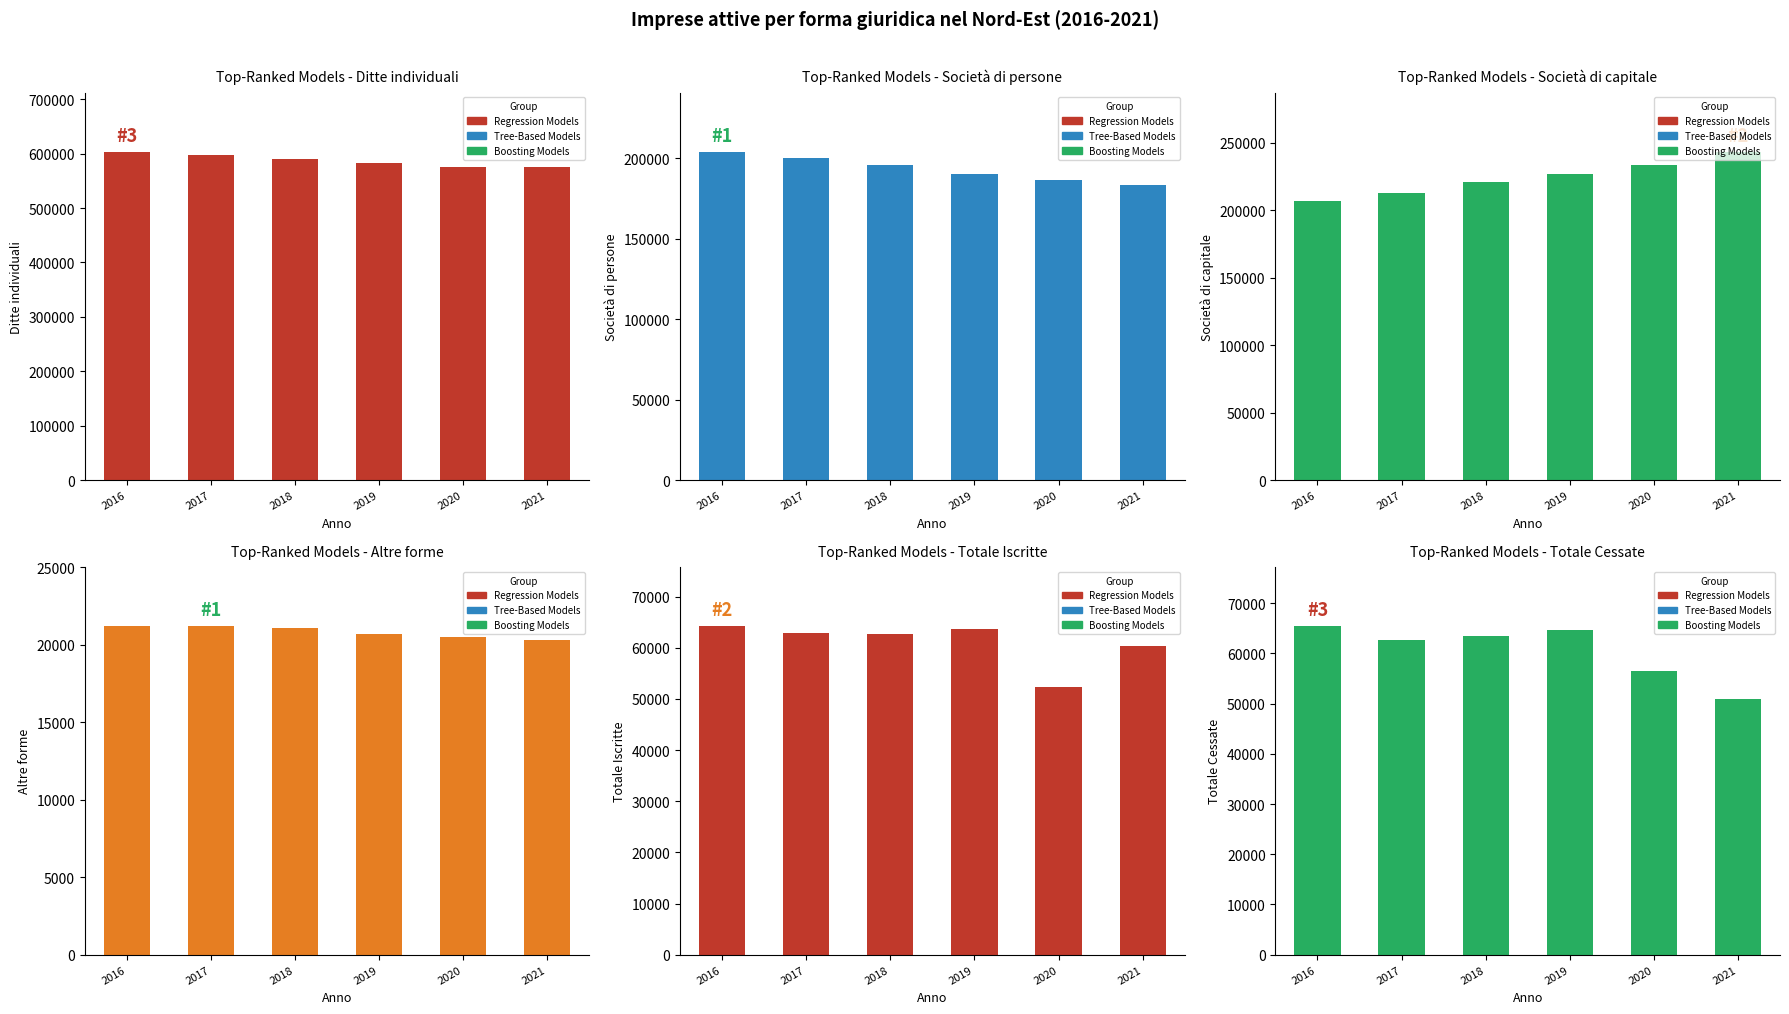

What is the sum of the Totale Cessate values at 2021 and 2017?

113642